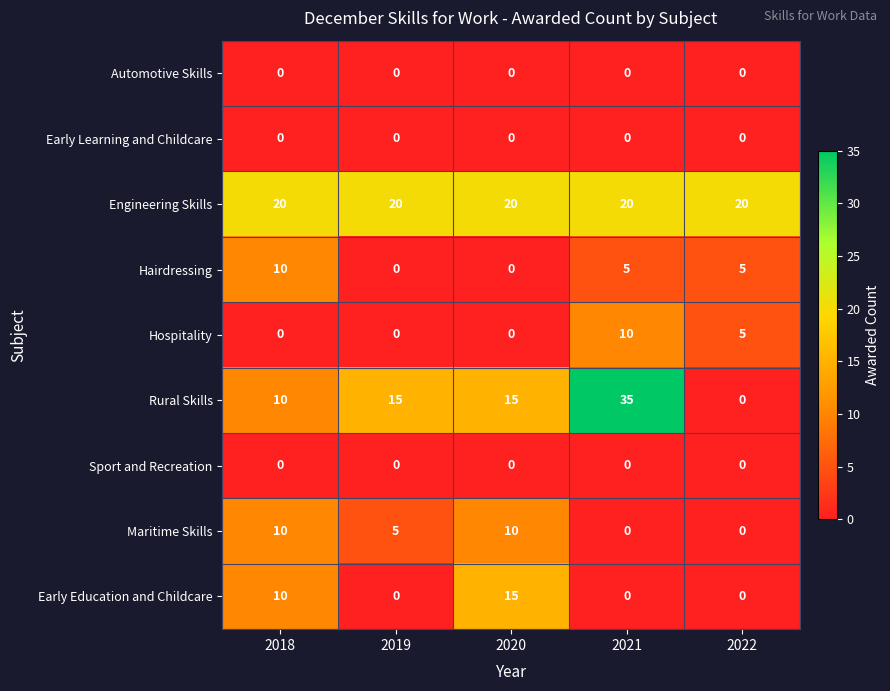

What is the difference between the Rural Skills values at 2019 and 2022?

15